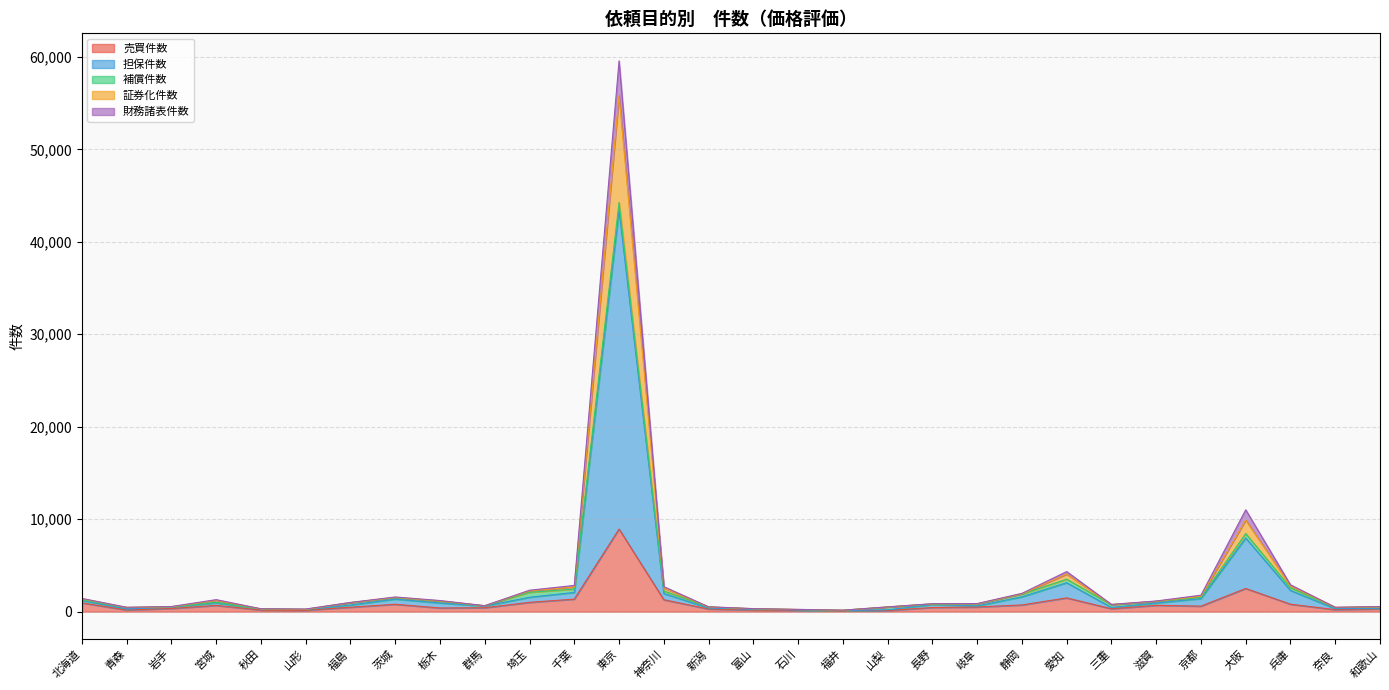

How many lines are shown in the chart?

5